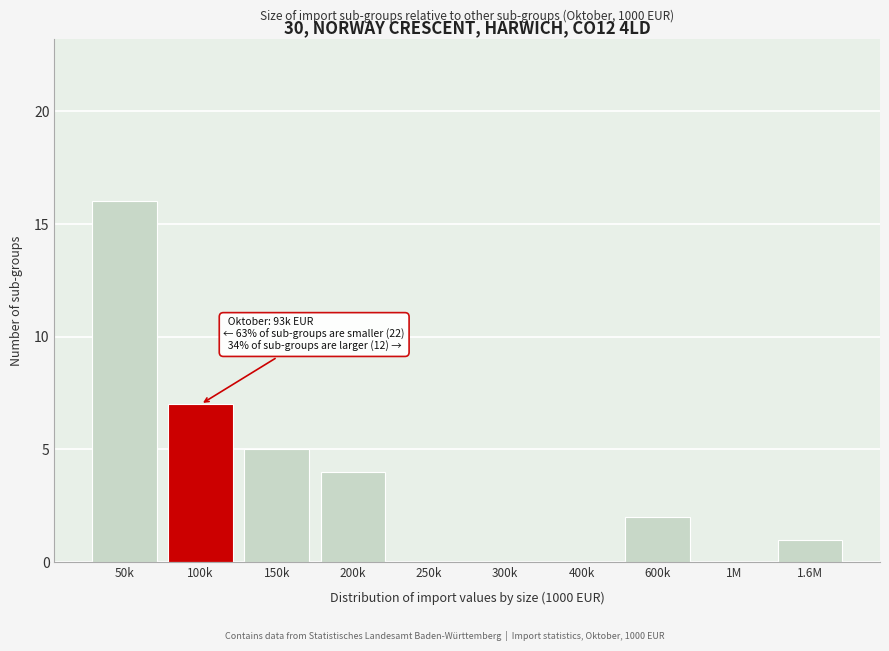

Reading left to right, list all the values displayed in this chart.

50k=16	100k=7	150k=5	200k=4	250k=0	300k=0	400k=0	600k=2	1M=0	1.6M=1